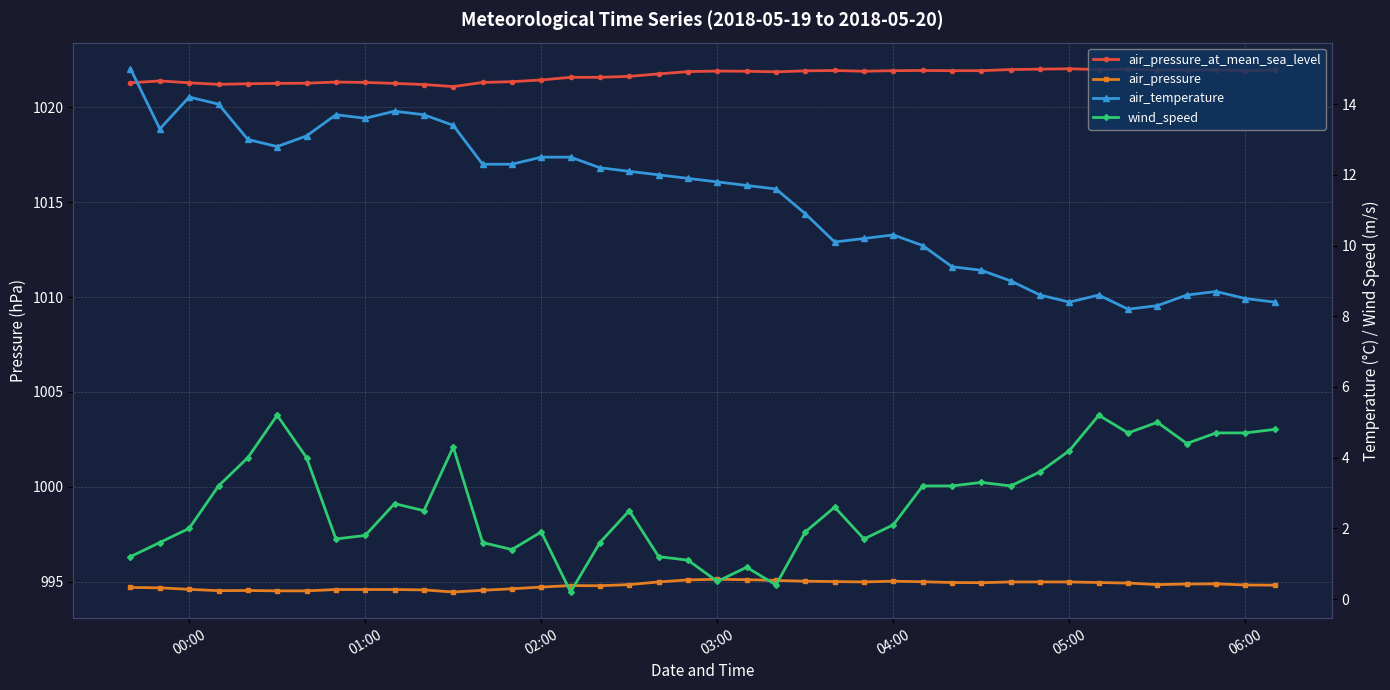

Is the value of air_pressure at 31 greater than the value of wind_speed at 25?

Yes